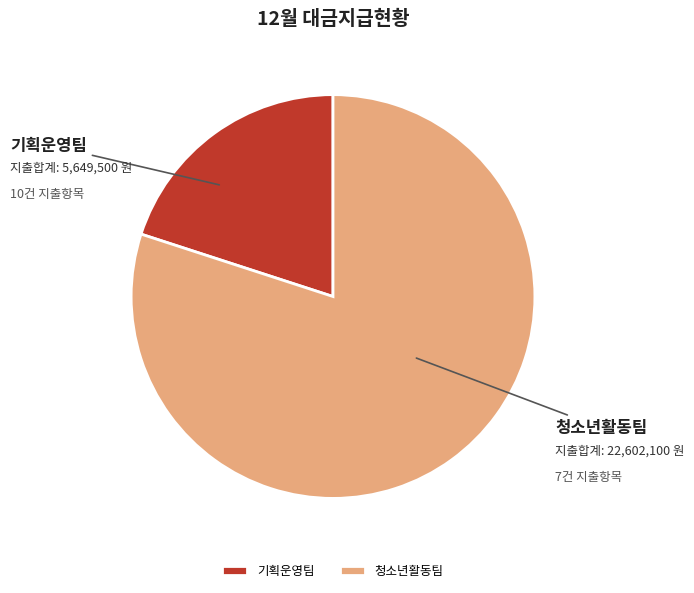

What is the largest slice in the pie chart?

청소년활동팀